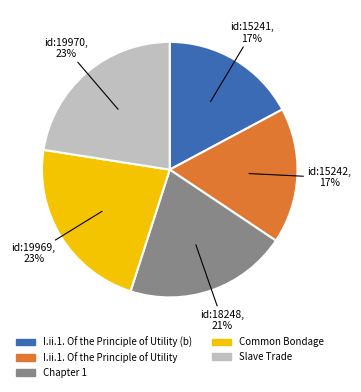

Is there any slice that represents more than half of the pie?

No